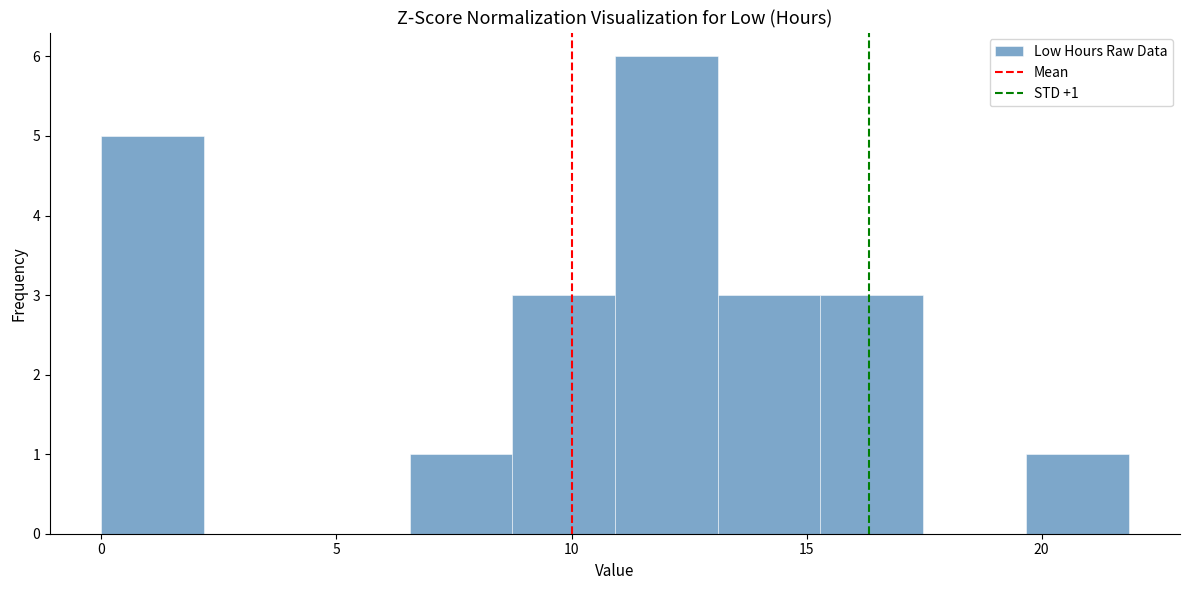

Over which range of the x-axis is the bar tallest?

11.0 to 13.0